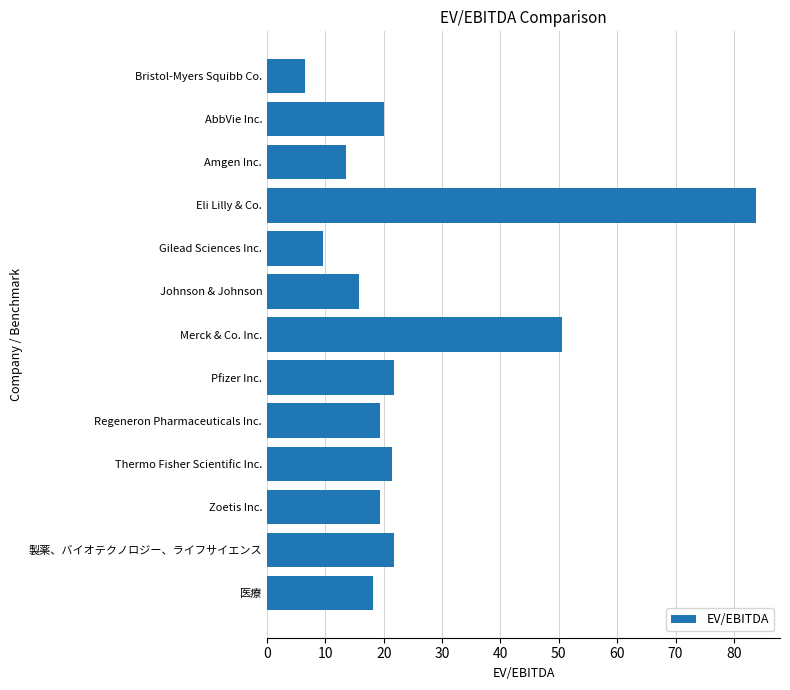

What is the ratio of the value at Merck & Co. Inc. to the value at Bristol-Myers Squibb Co.?

7.7